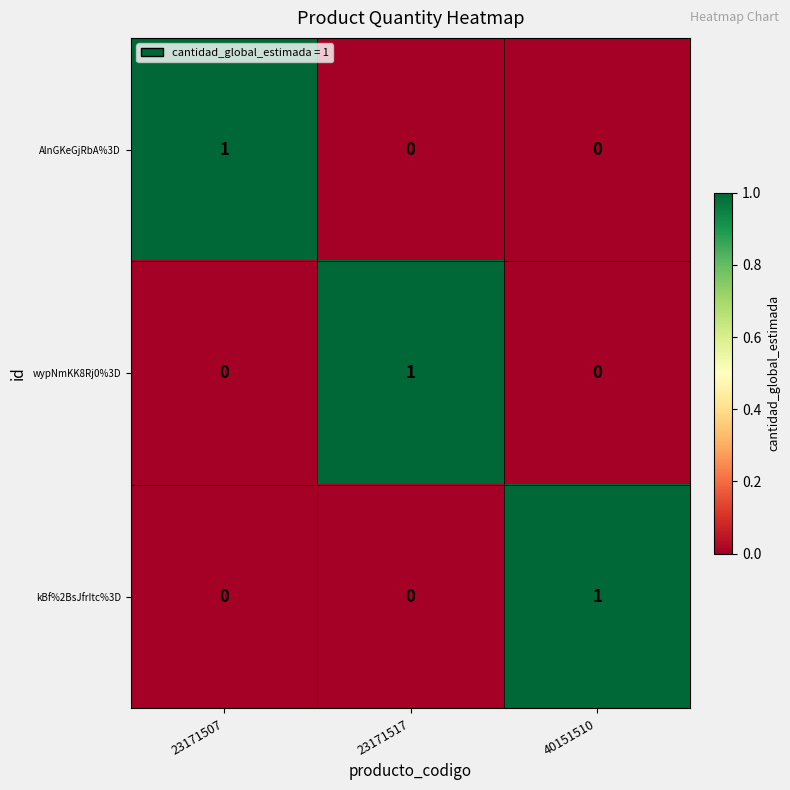

How many AlnGKeGjRbA%3D values are between 0 and 1?

3